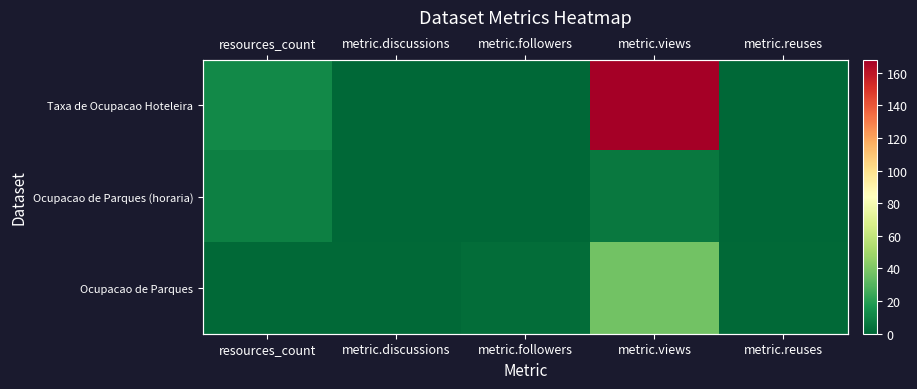

At which label does Taxa de Ocupacao Hoteleira reach its peak?

metric.views